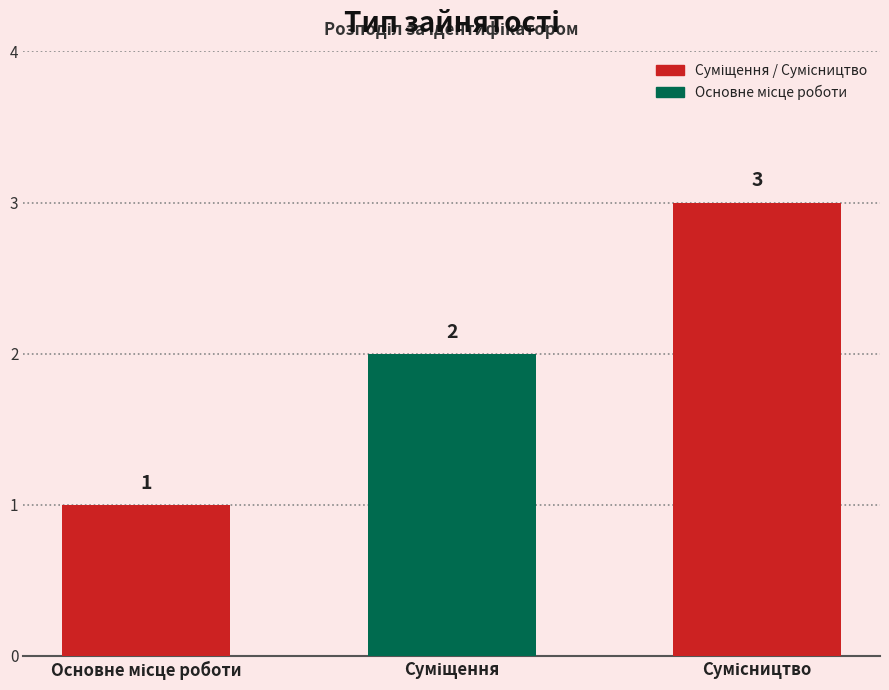

What is the maximum value shown in the chart?

3